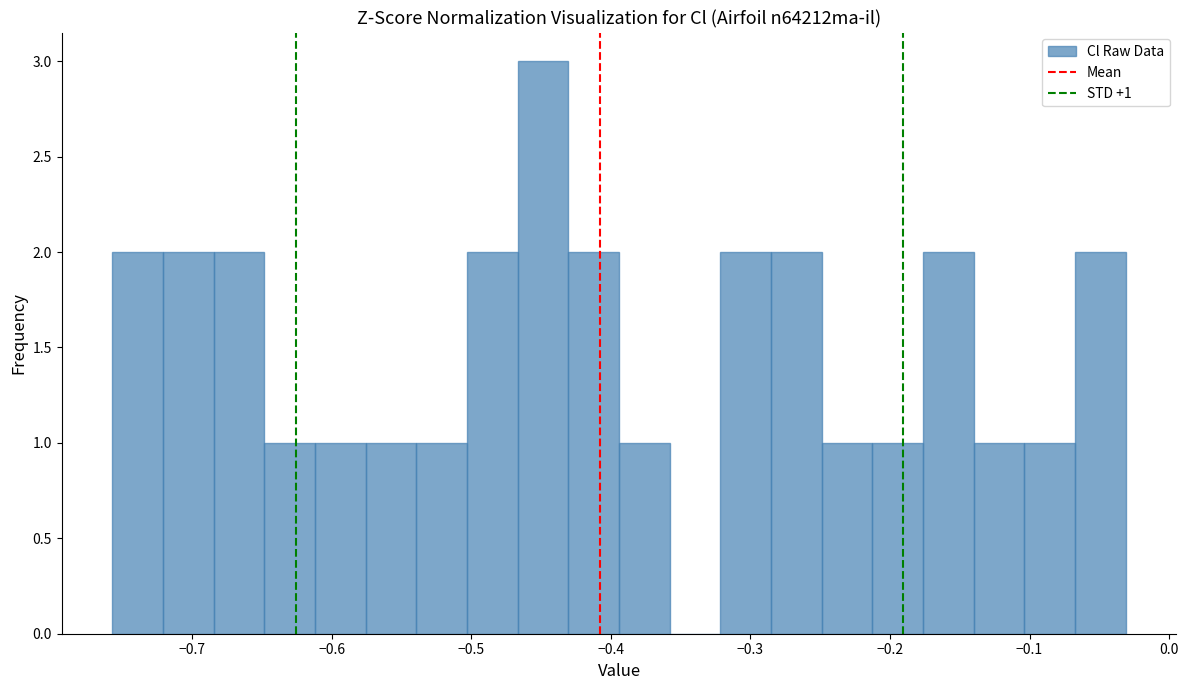

Read against the x-axis, roughly where is the centre of the tallest bar?

-0.45